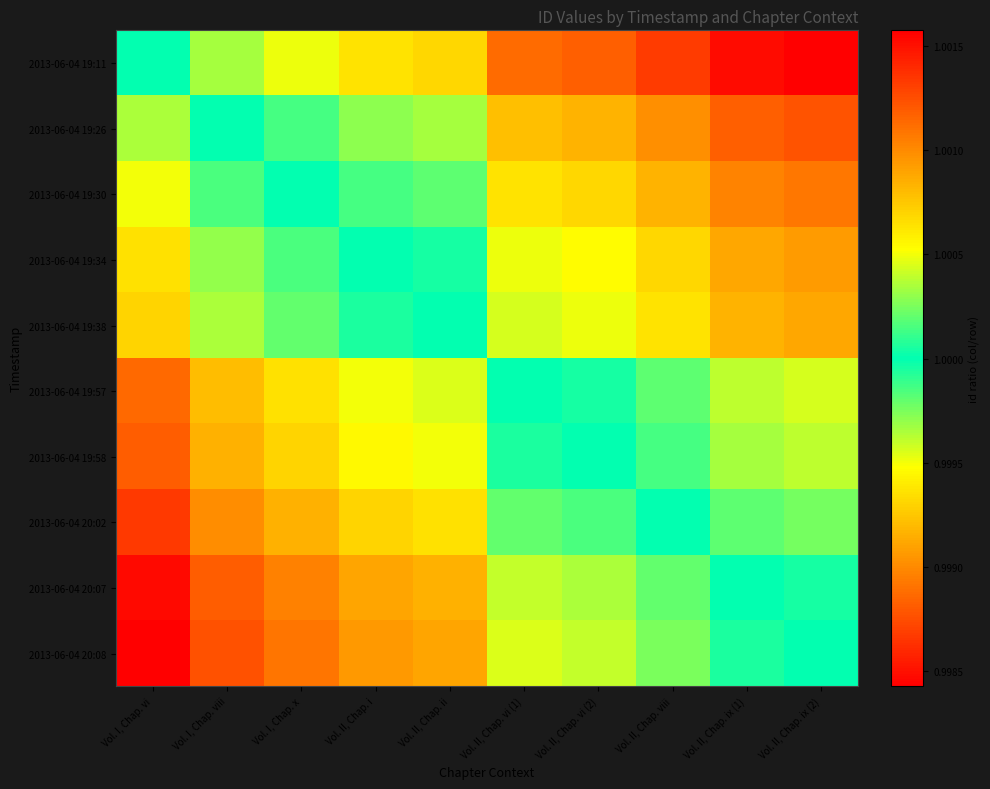

What is the total value across all series at Vol. II, Chap. ii?

10.0